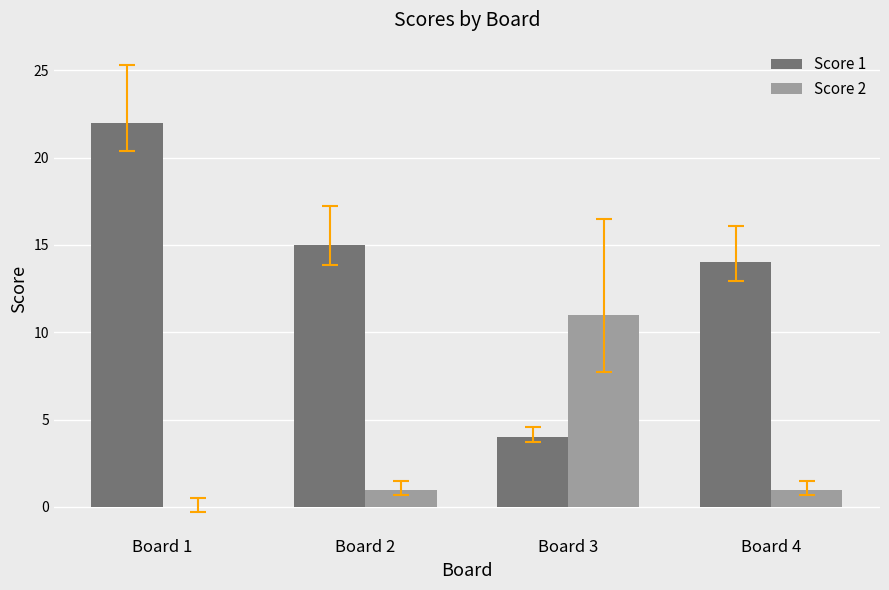

How many groups of bars are there?

4